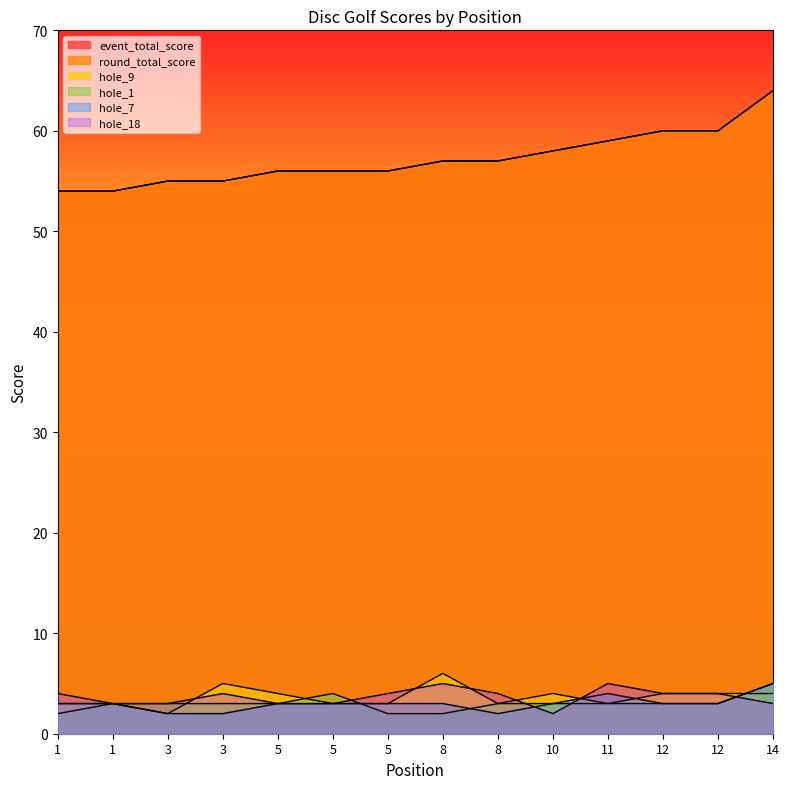

At how many categories does at least one series exceed 16?

14